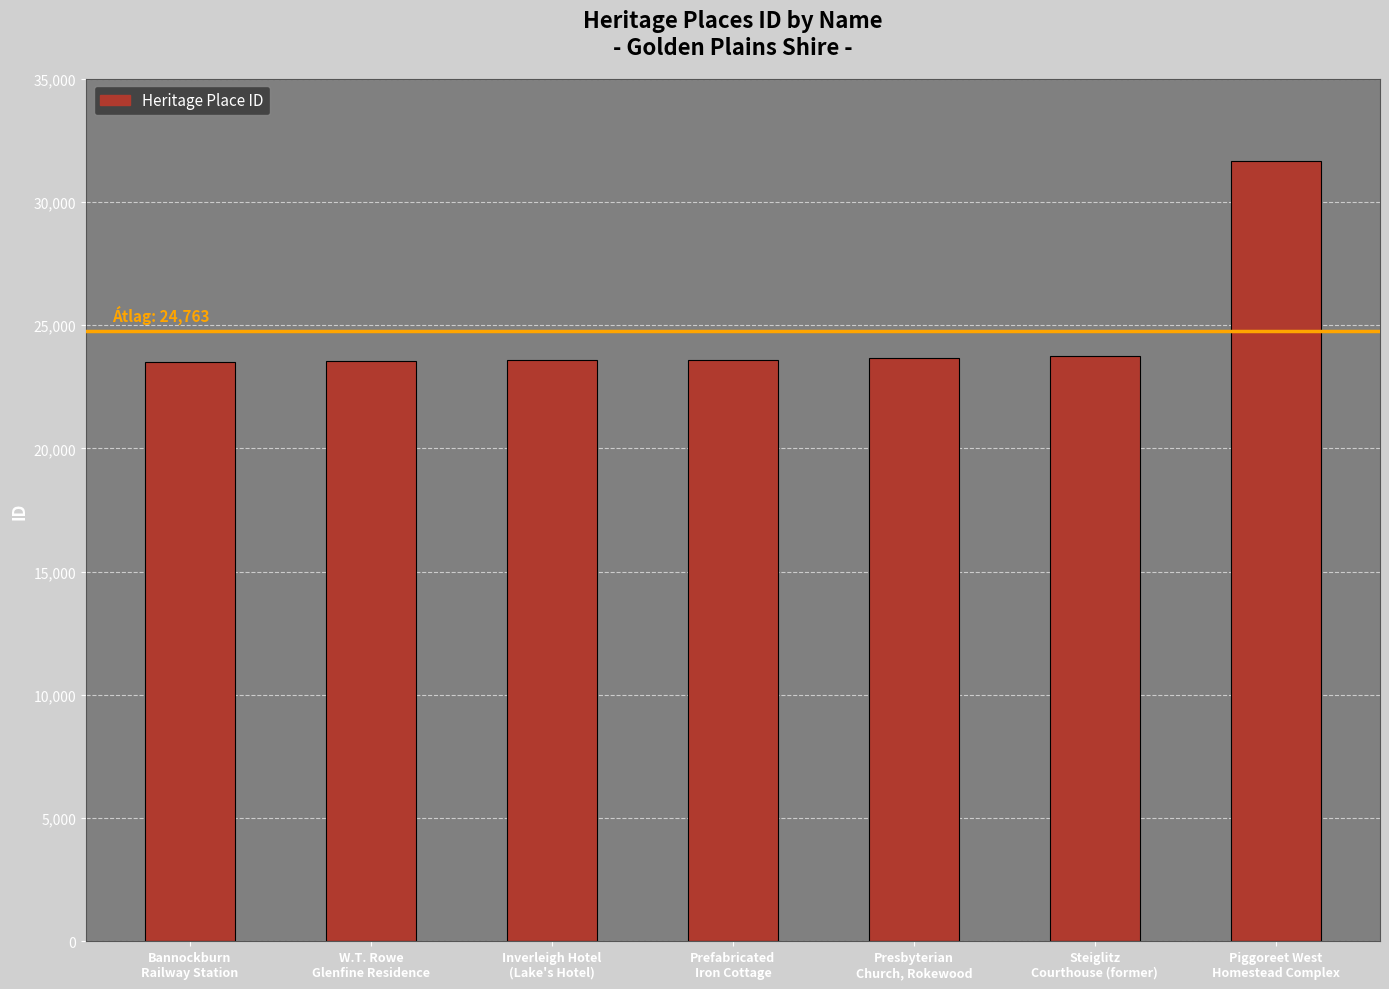

What is the sum of all values?

173345